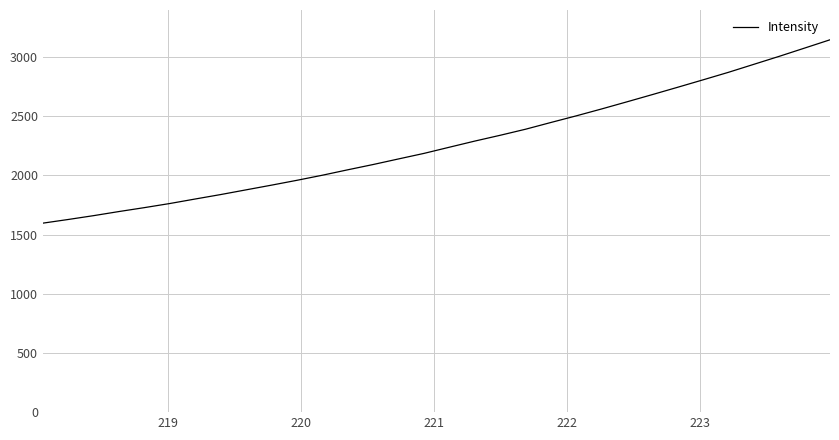

Does the chart display data point markers on the line(s)?

No